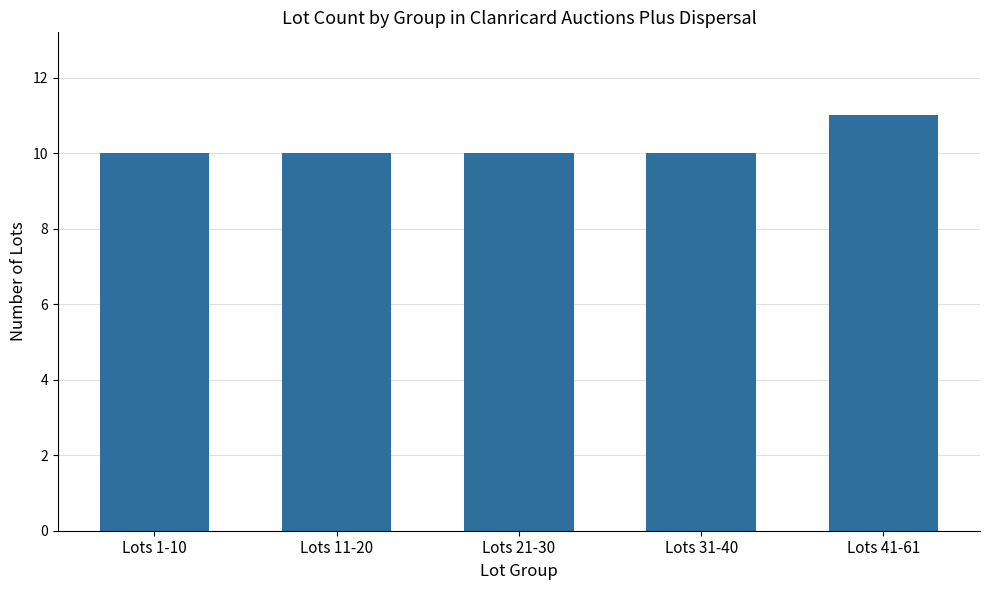

The value at Lots 11-20 is 10. True or false?

True